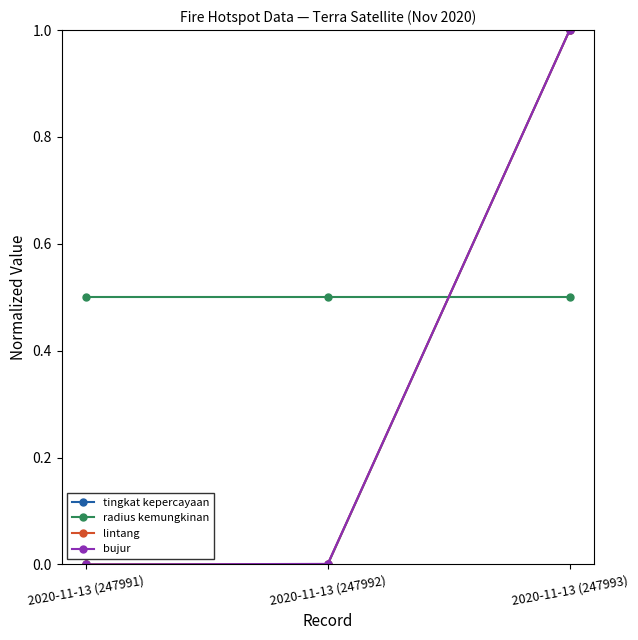

What position from the left is 2020-11-13 (247991)?

1